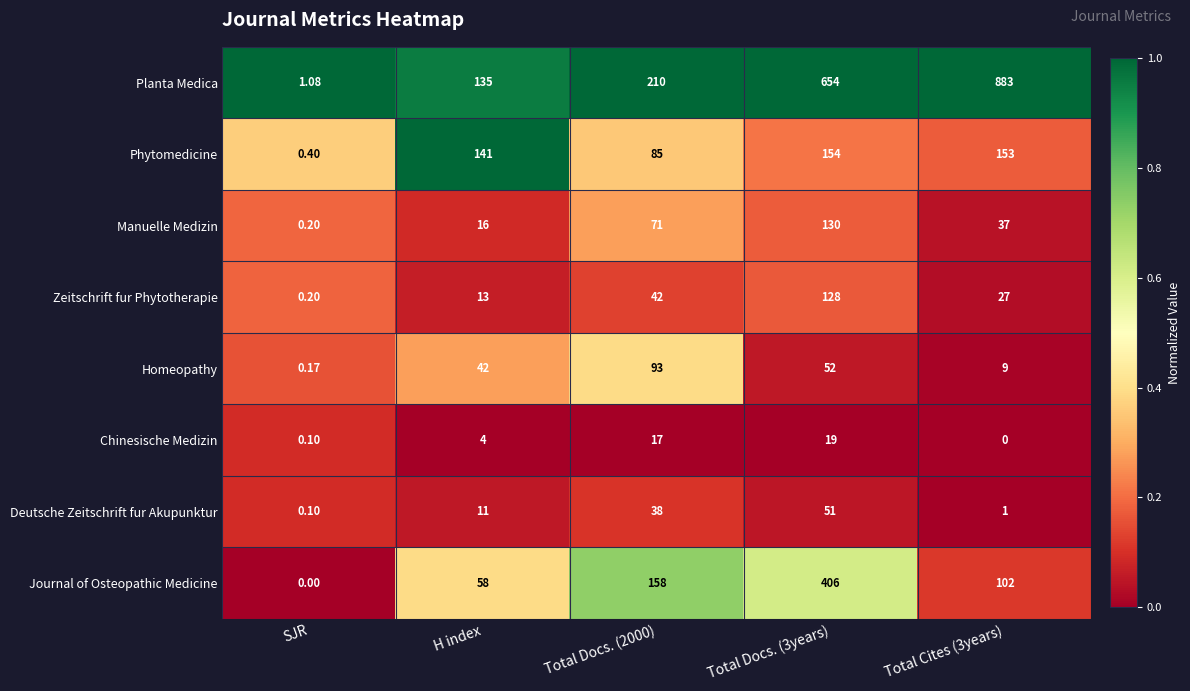

Which category has the highest value across all series?

Total Cites (3years)